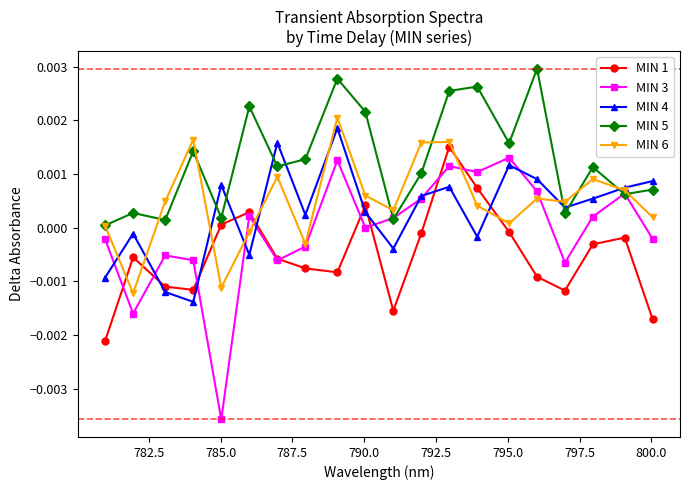

What are all the series names shown in the legend?

MIN 1, MIN 3, MIN 4, MIN 5, MIN 6